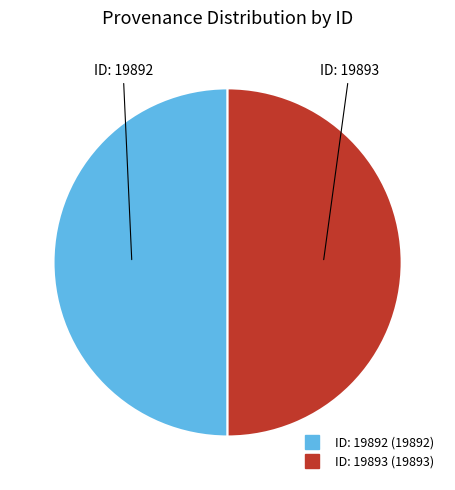

How many slices are in this pie chart?

2